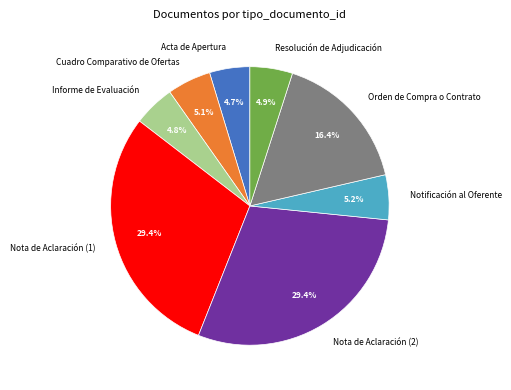

Is there any slice that represents more than half of the pie?

No